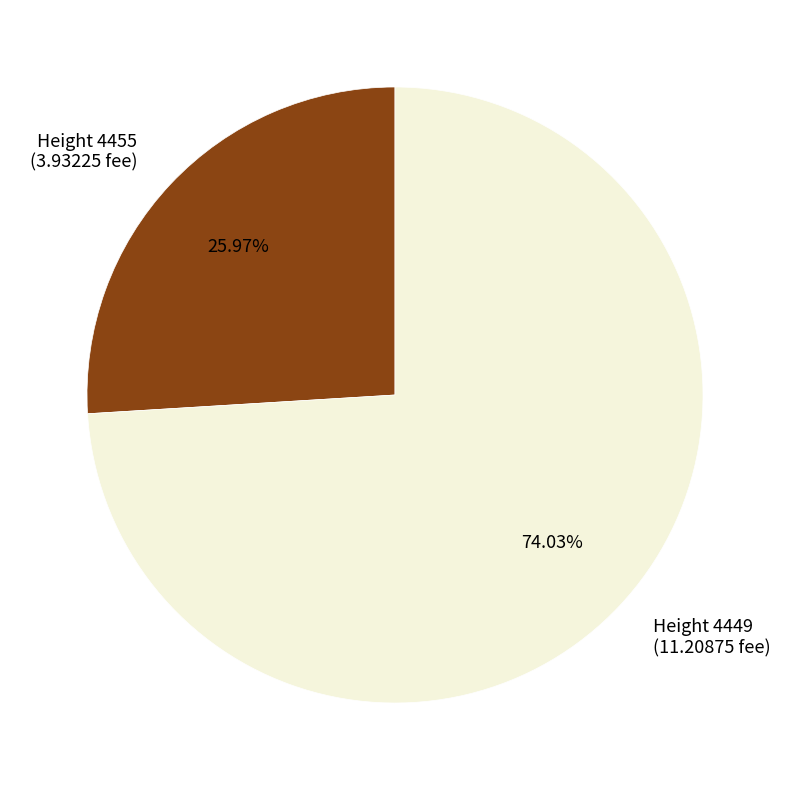

Which slice is the largest?

Height 4449 (11.20875 fee)